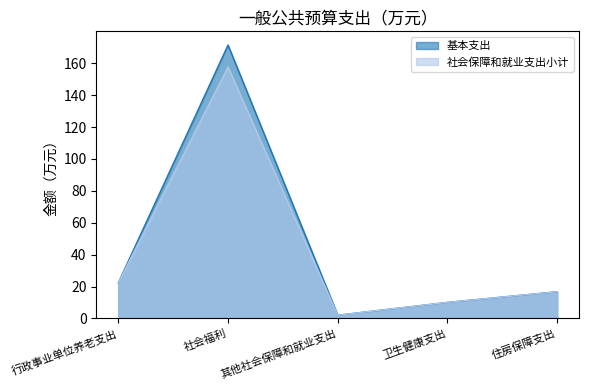

How many categories are shown in the chart?

5